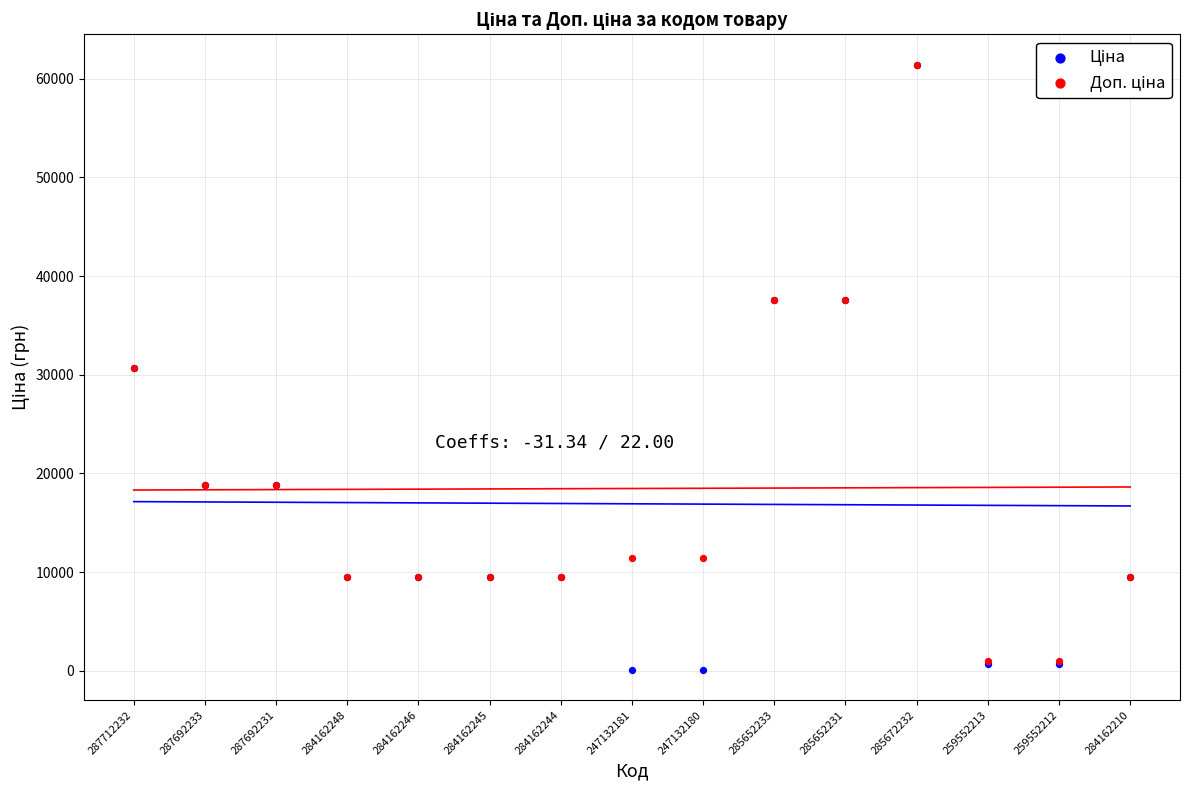

What are all the series names shown in the legend?

Ціна, Доп. ціна